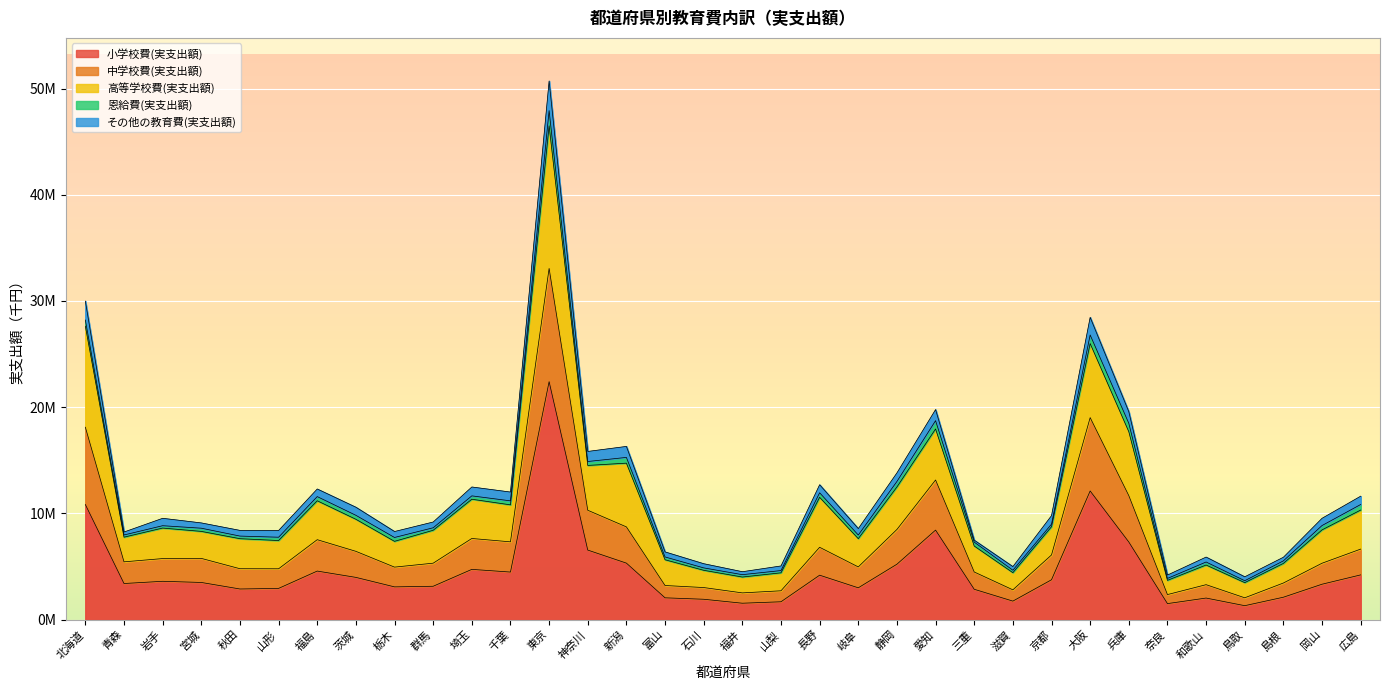

How many interior local peaks does the 中学校費(実支出額) series have?

9